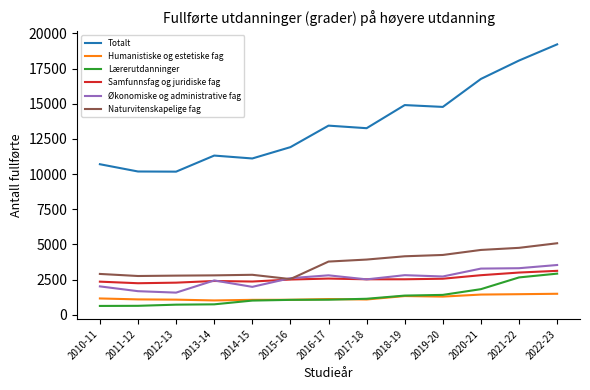

Rank the series by their maximum value, from highest to lowest.

Totalt, Naturvitenskapelige fag, Økonomiske og administrative fag, Samfunnsfag og juridiske fag, Lærerutdanninger, Humanistiske og estetiske fag